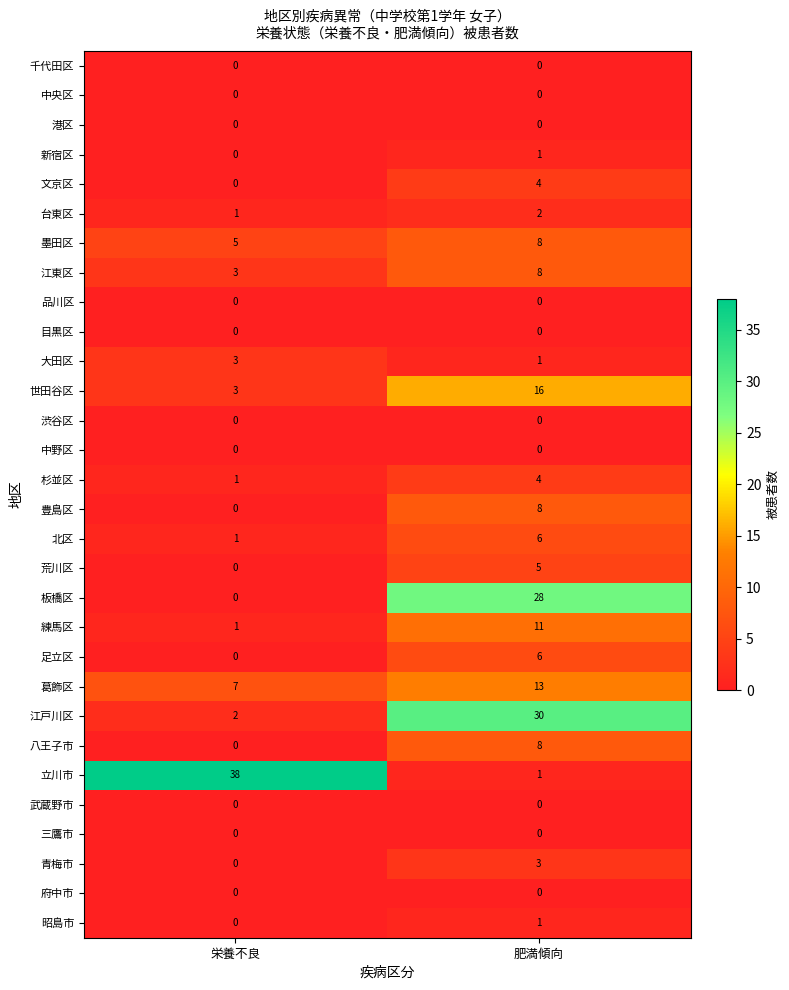

What is the total value across all series at 栄養不良?

65